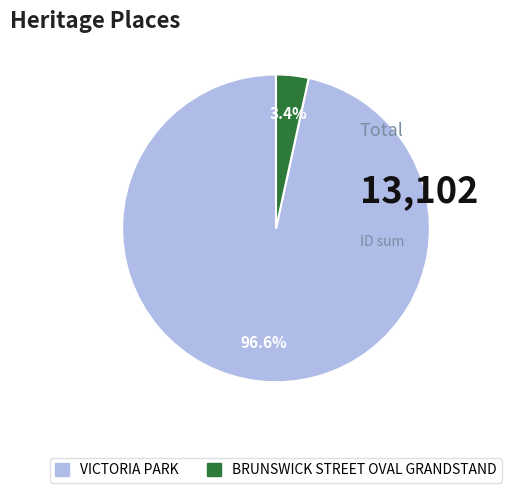

Is there any slice that represents more than half of the pie?

Yes